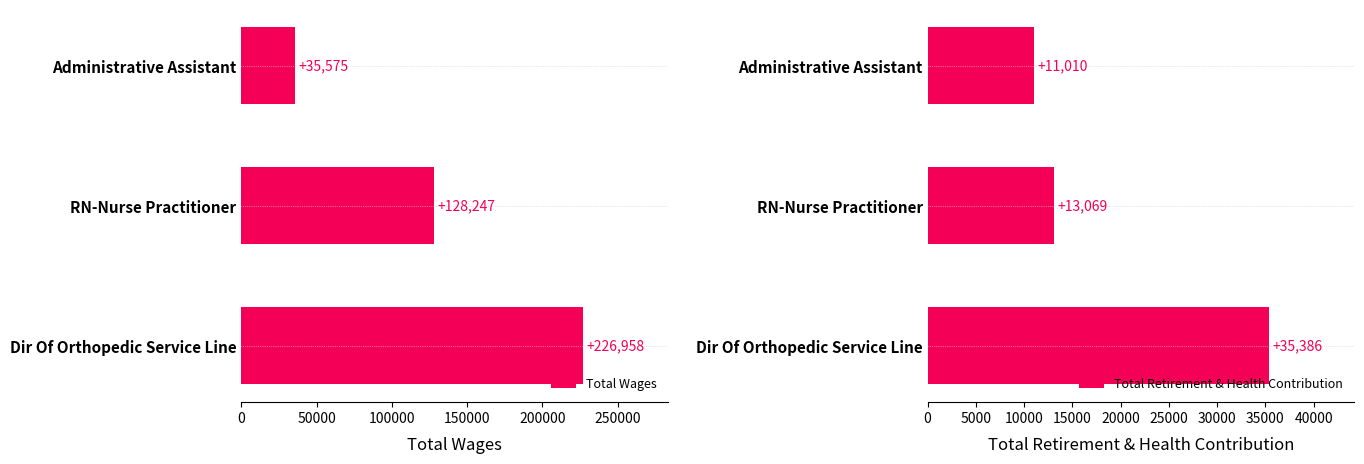

Which series has the largest range (max minus min)?

Total Wages